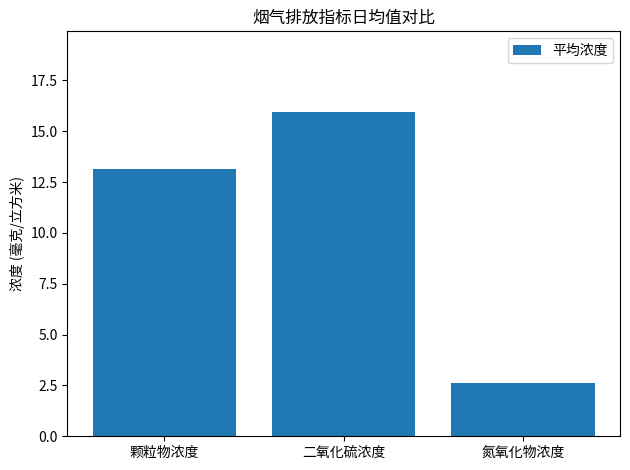

What is the difference between the values at 氮氧化物浓度 and 颗粒物浓度?

10.5